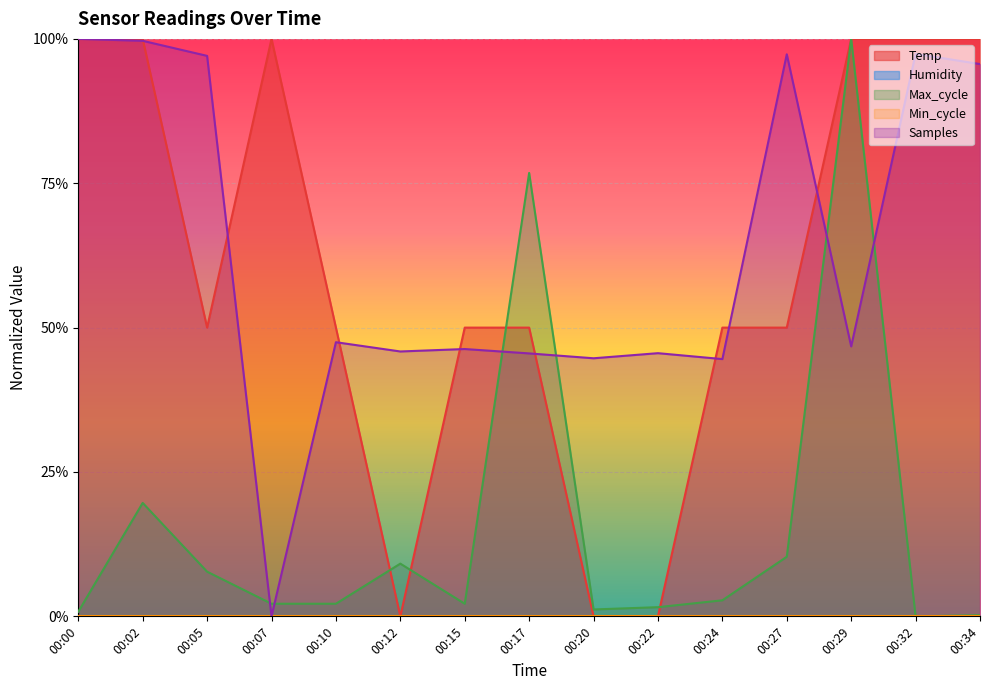

Between which two adjacent categories do Samples and Max_cycle first intersect?

00:05 and 00:07